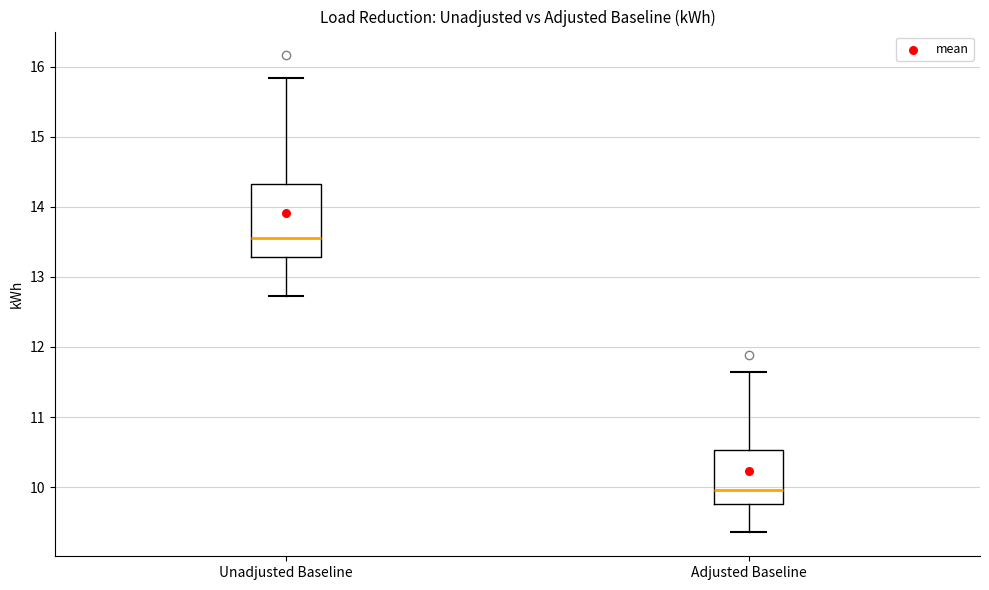

Reading left to right, read every box against the y-axis: the position of its median line, the range the box covers, and the ends of its whiskers. The values are not printed on the chart, so give them approximately, as read against the axis.

Unadjusted Baseline: median 13.6, box 13.3 to 14.3, whiskers 12.7 to 15.8
Adjusted Baseline: median 10.0, box 9.8 to 10.5, whiskers 9.4 to 11.6